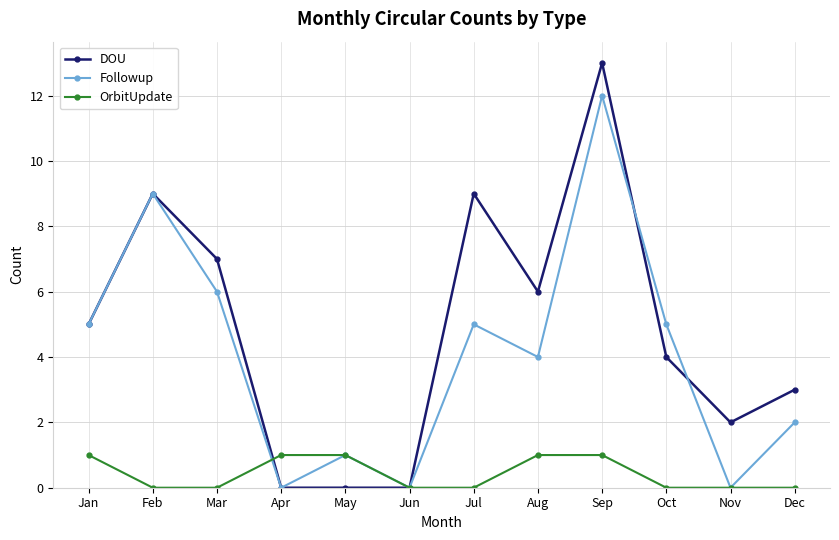

At which category does the chart reach its peak across all series?

Sep